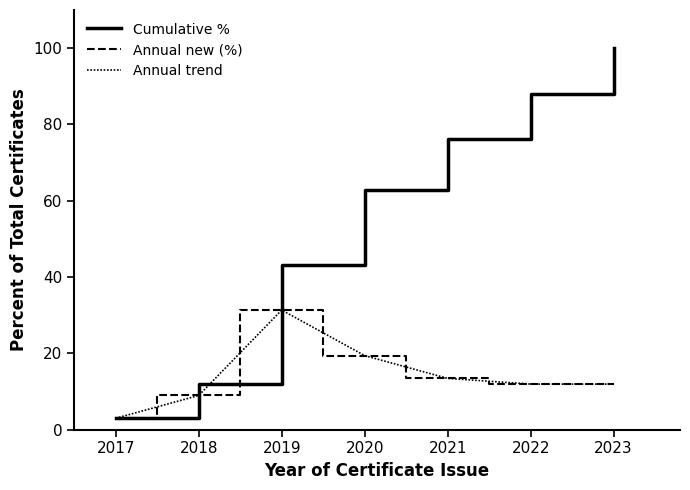

Rank the series at 2019 from highest to lowest value.

Cumulative %, Annual new (%), Annual trend